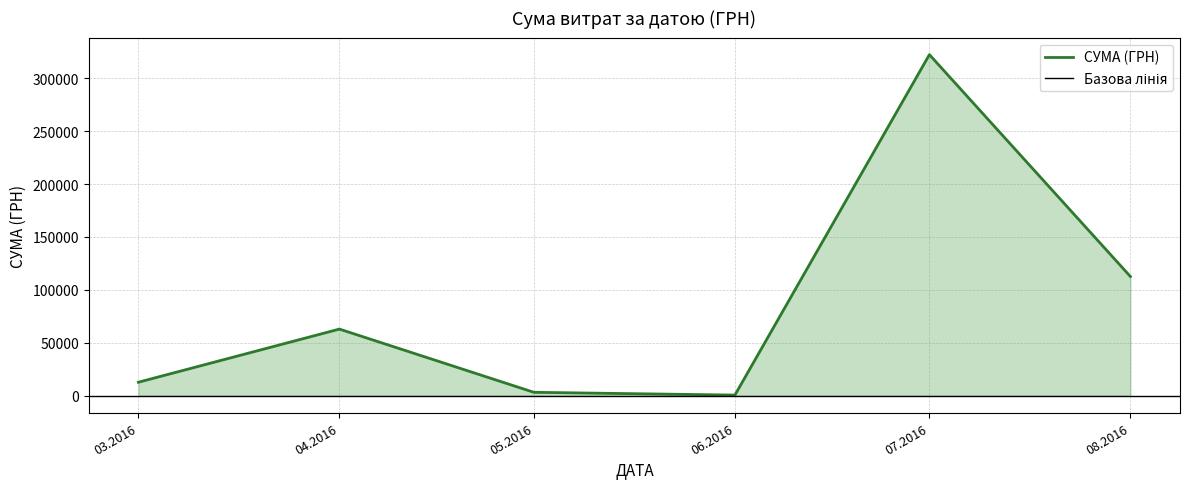

What is the highest value of the СУМА (ГРН) series?

322223.6